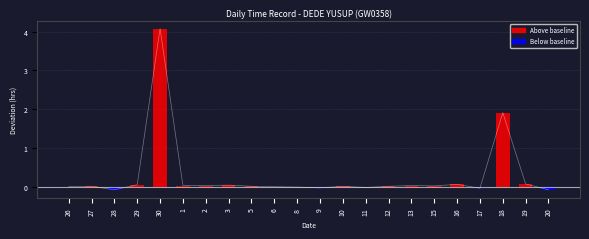

Is it true that the value at 20 is -0.1?

False